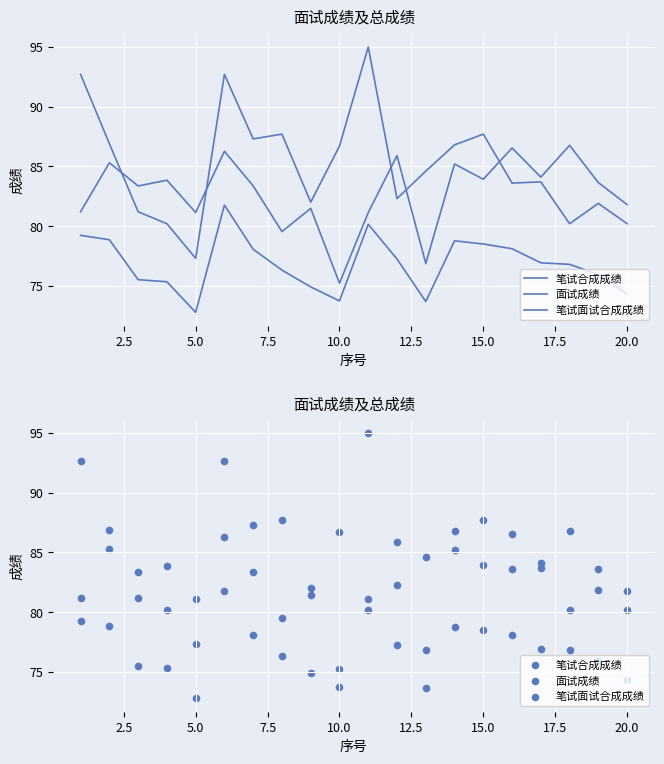

Which series has the largest Y range (max minus min)?

笔试合成成绩